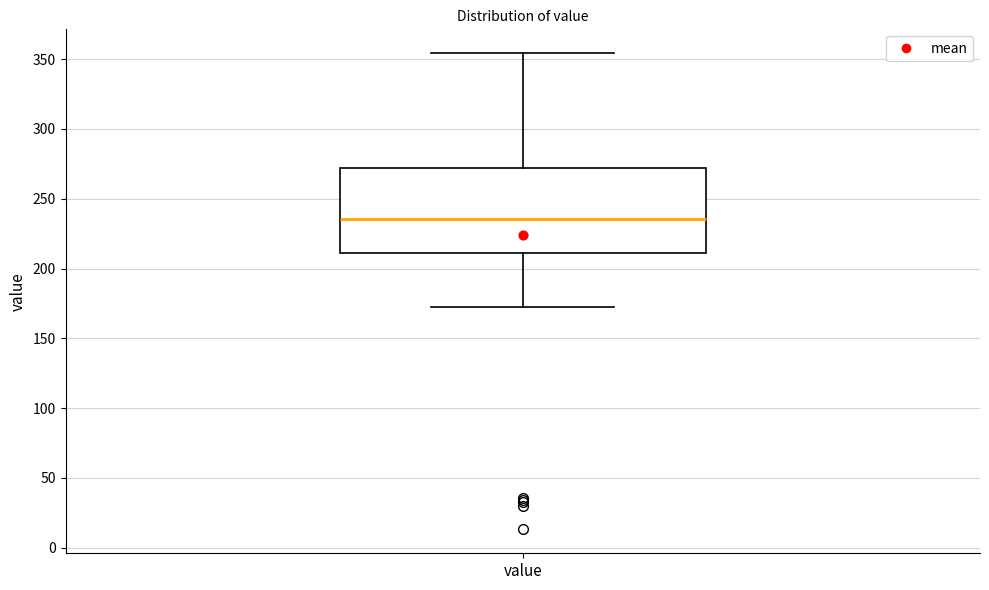

Read this box plot against the y-axis: the position of the median line, the range covered by the box, and the ends of both whiskers. The values are not printed on the chart, so give them approximately, as read against the axis.

median 235, box 210 to 270, whiskers 175 to 355